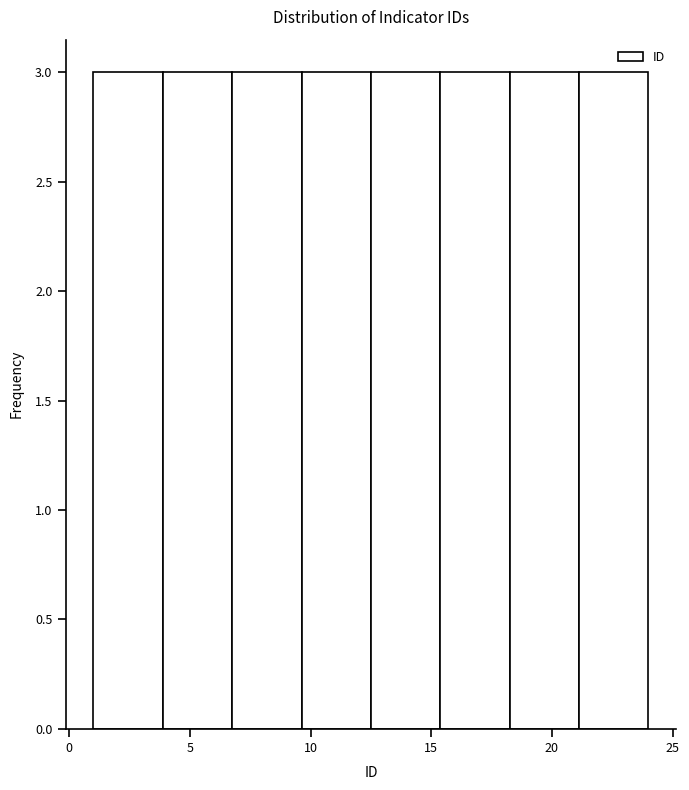

Reading left to right, list every bar in this chart as the range it spans on the x-axis followed by its height. Neither the bar edges nor the heights are printed on the chart, so give them approximately, as read against the axes.

1.0 to 4.0: 3
4.0 to 7.0: 3
7.0 to 9.5: 3
9.5 to 12.5: 3
12.5 to 15.5: 3
15.5 to 18.5: 3
18.5 to 21.0: 3
21.0 to 24.0: 3